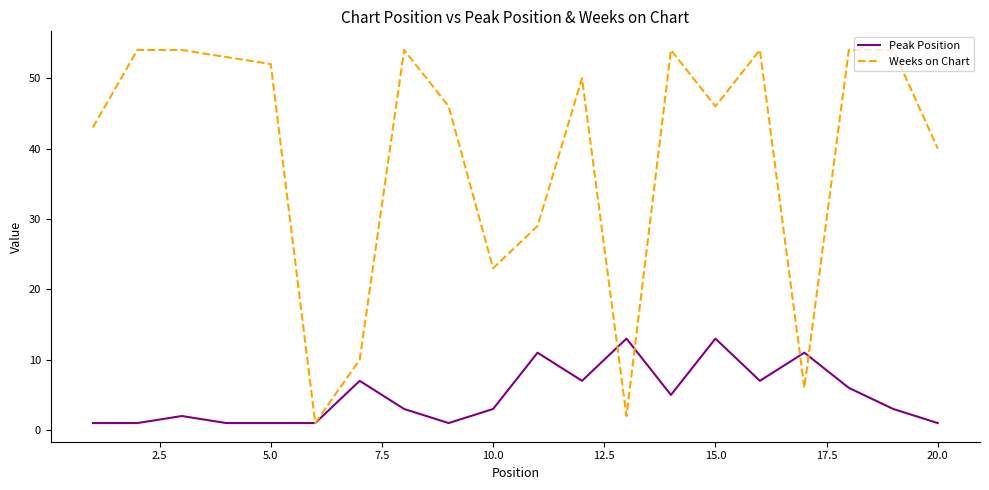

What is the difference between the maximum and minimum values in the Weeks on Chart series?

53